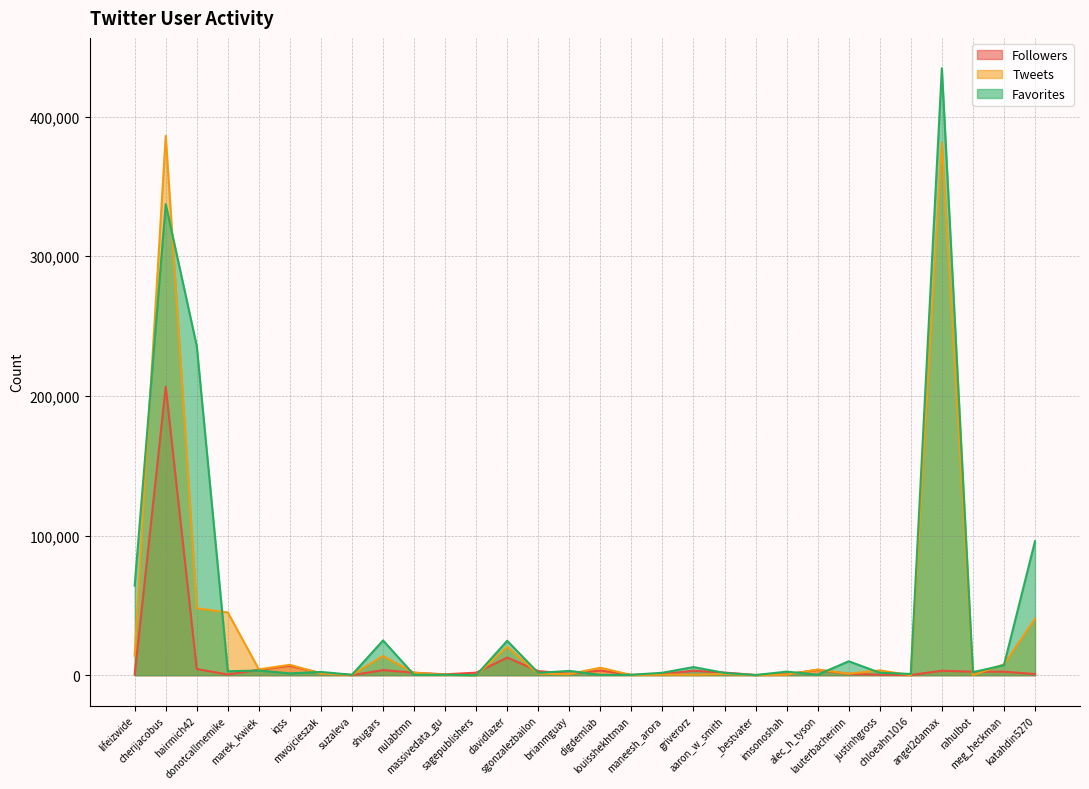

Rank the series at angel2damax from highest to lowest value.

Favorites, Tweets, Followers